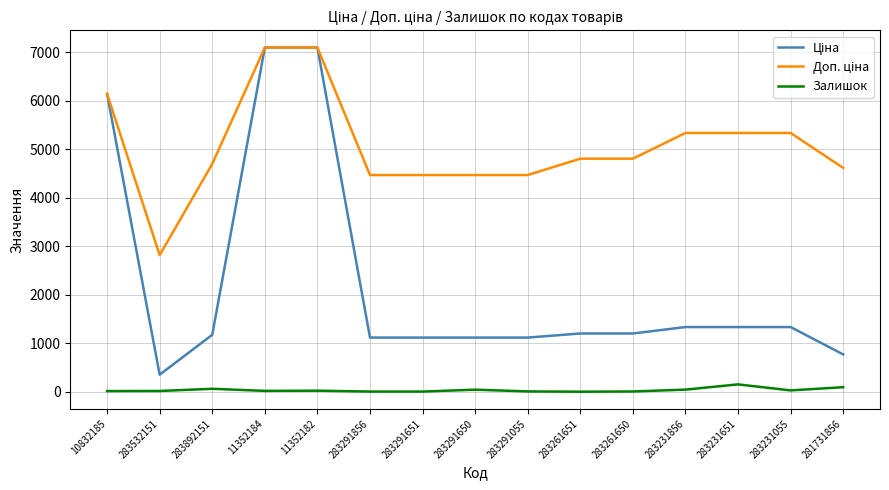

What is the spread (max minus min) of values at 283291651?

4465.5